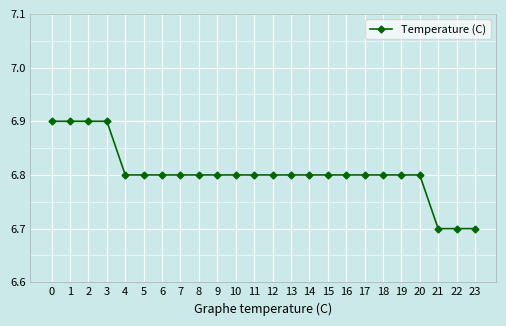

What is the minimum value shown in the chart?

6.7